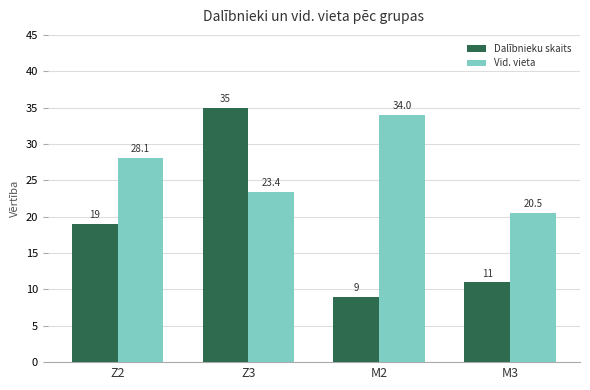

The value of Vid. vieta at Z2 is 48.0. True or false?

False